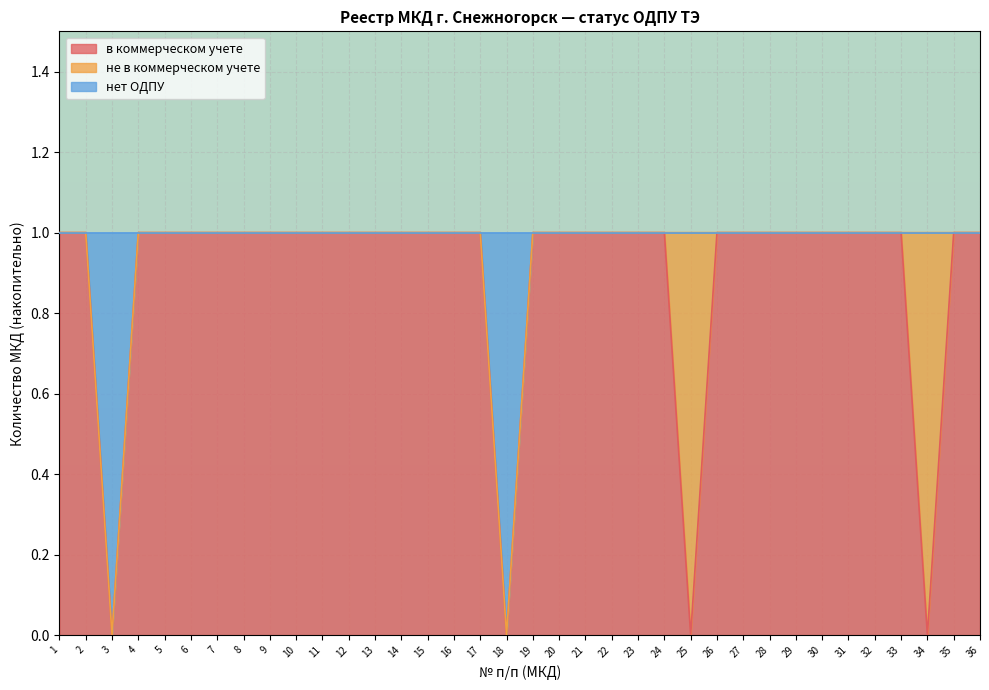

True or false: в коммерческом учете has a value of 2 at 21.

False